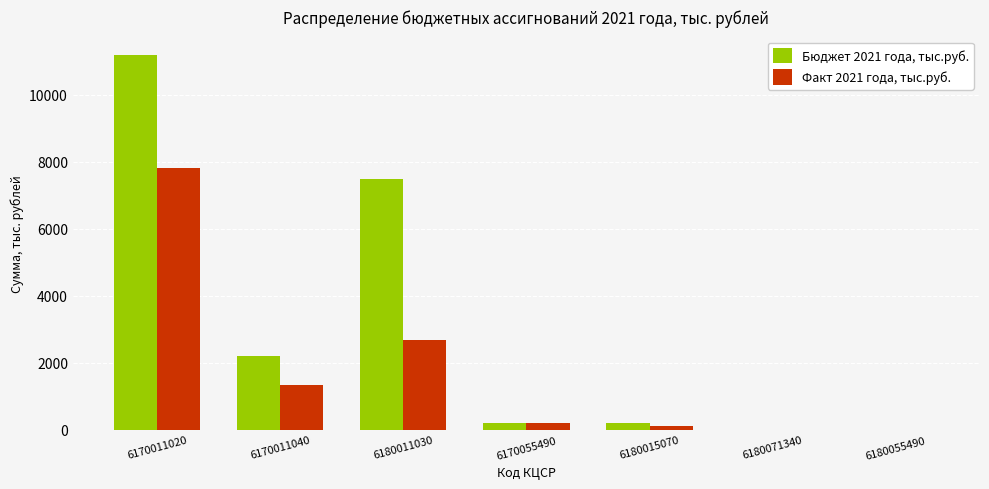

What is the highest value of the Факт 2021 года, тыс.руб. series?

7826.8